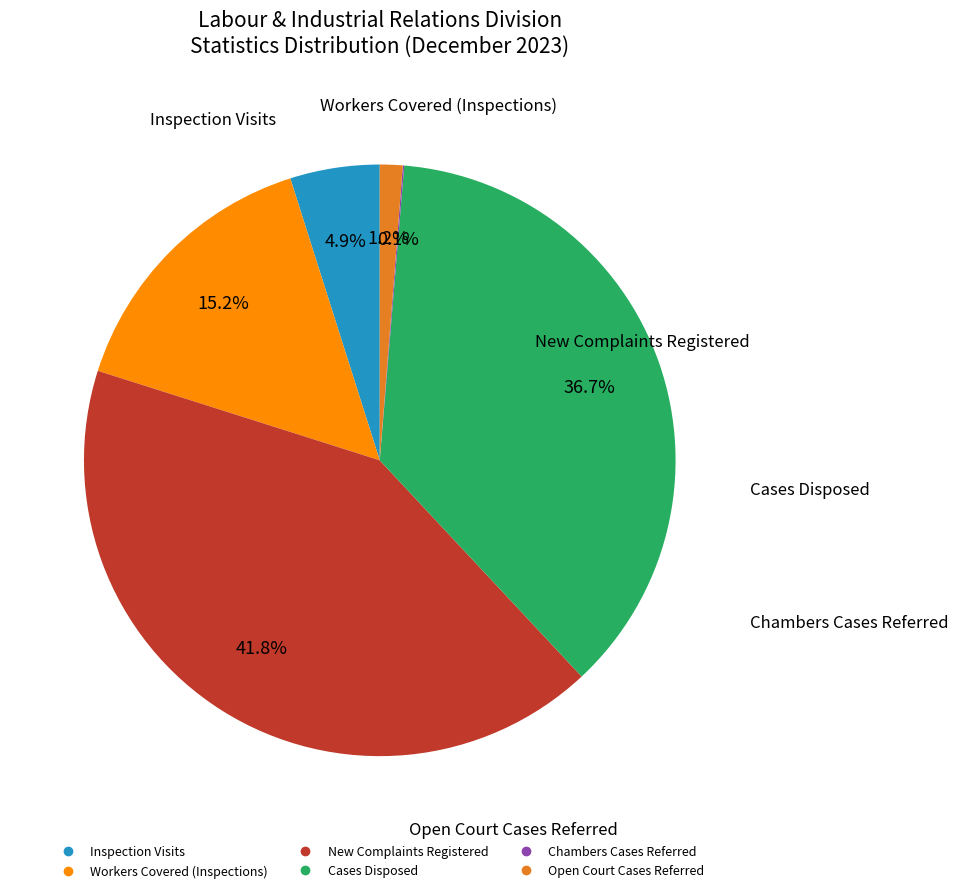

What percentage do Inspection Visits and Workers Covered (Inspections) together represent?

20.1%